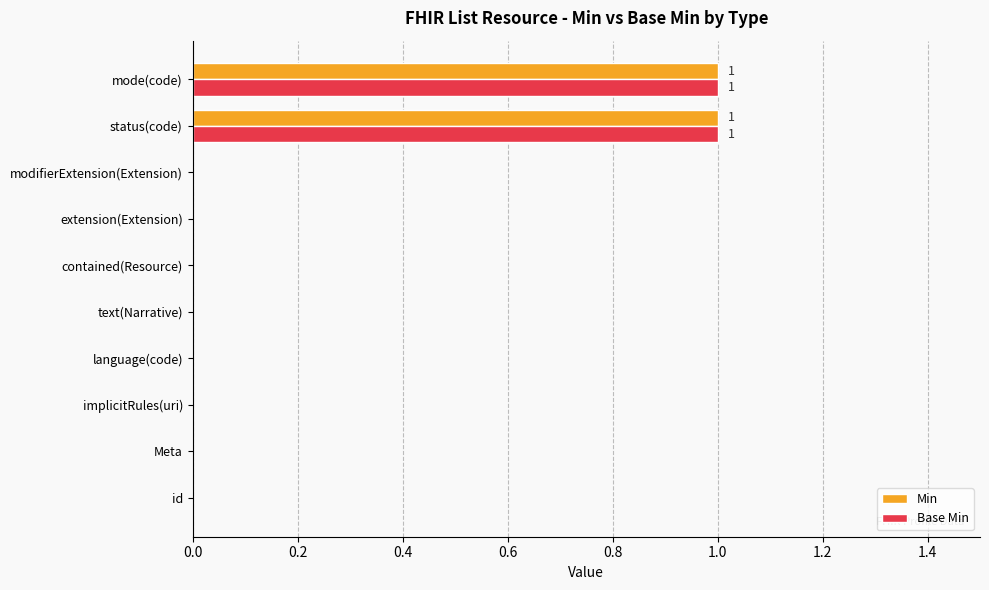

How many data points does each series have?

10